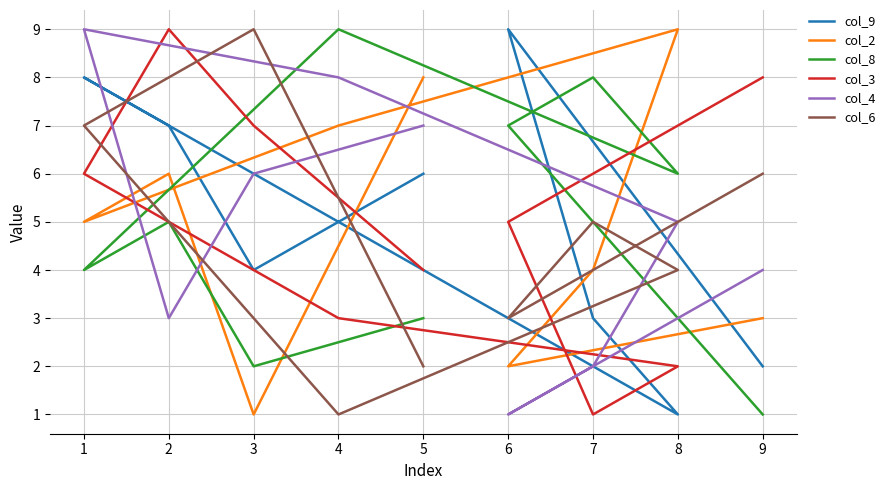

Does the chart have visible grid lines?

Yes